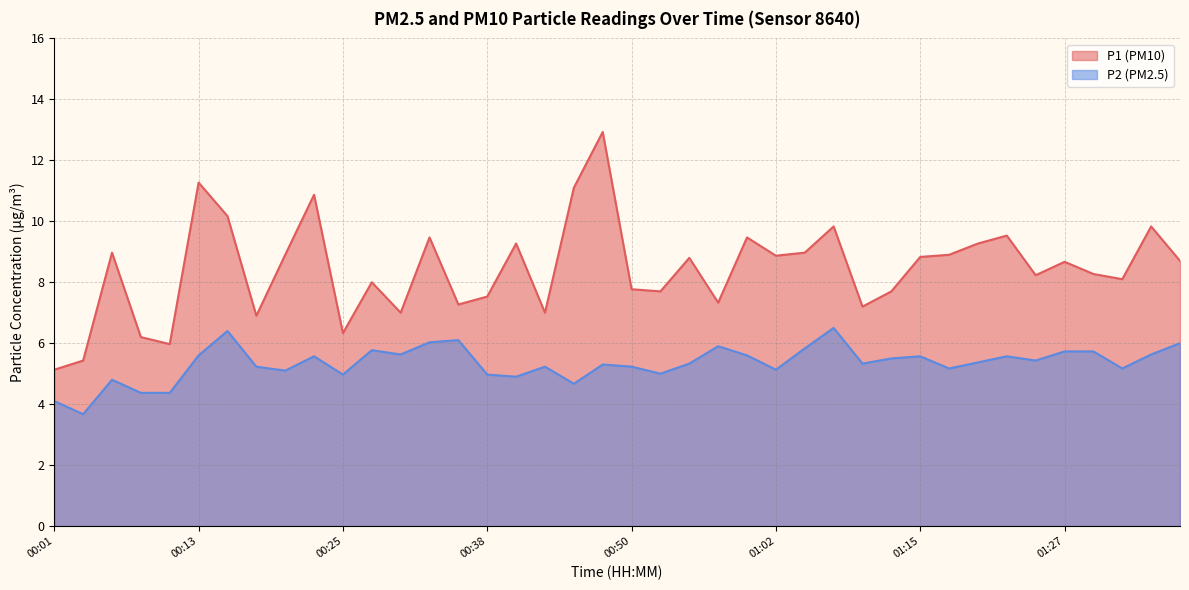

What is the difference between the maximum and second lowest values in the P2 series?

2.4